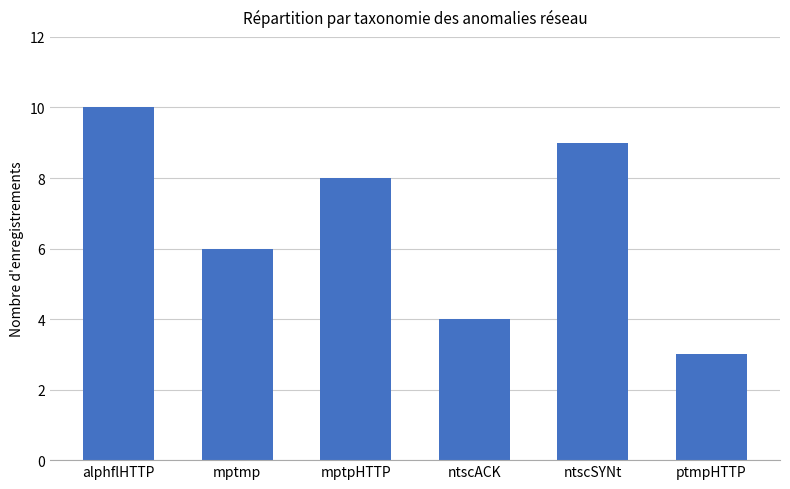

The value at ntscACK is 1. True or false?

False